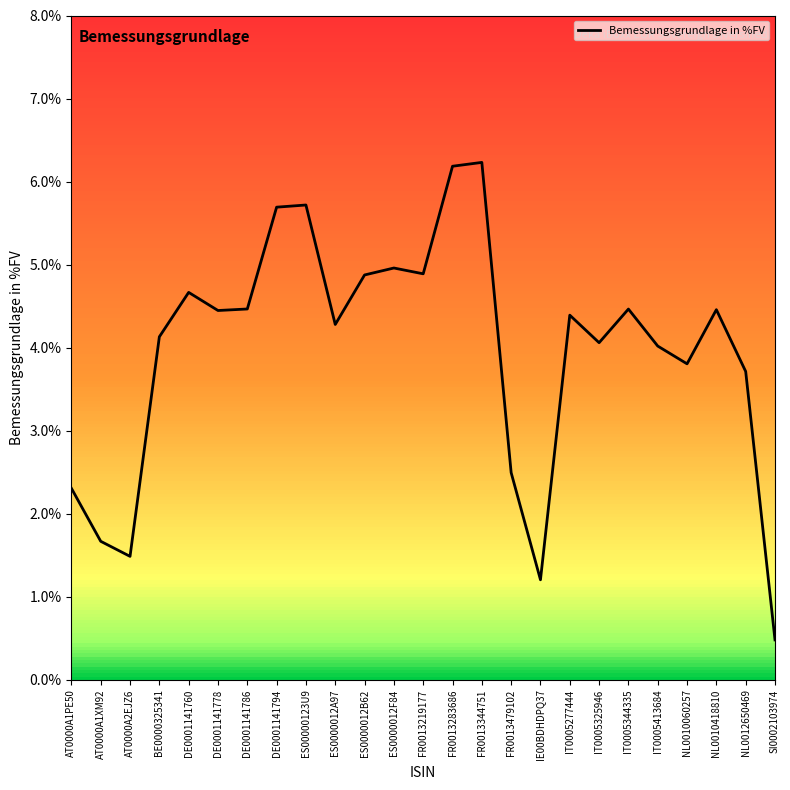

At which category does the chart reach its minimum across all series?

SI0002103974